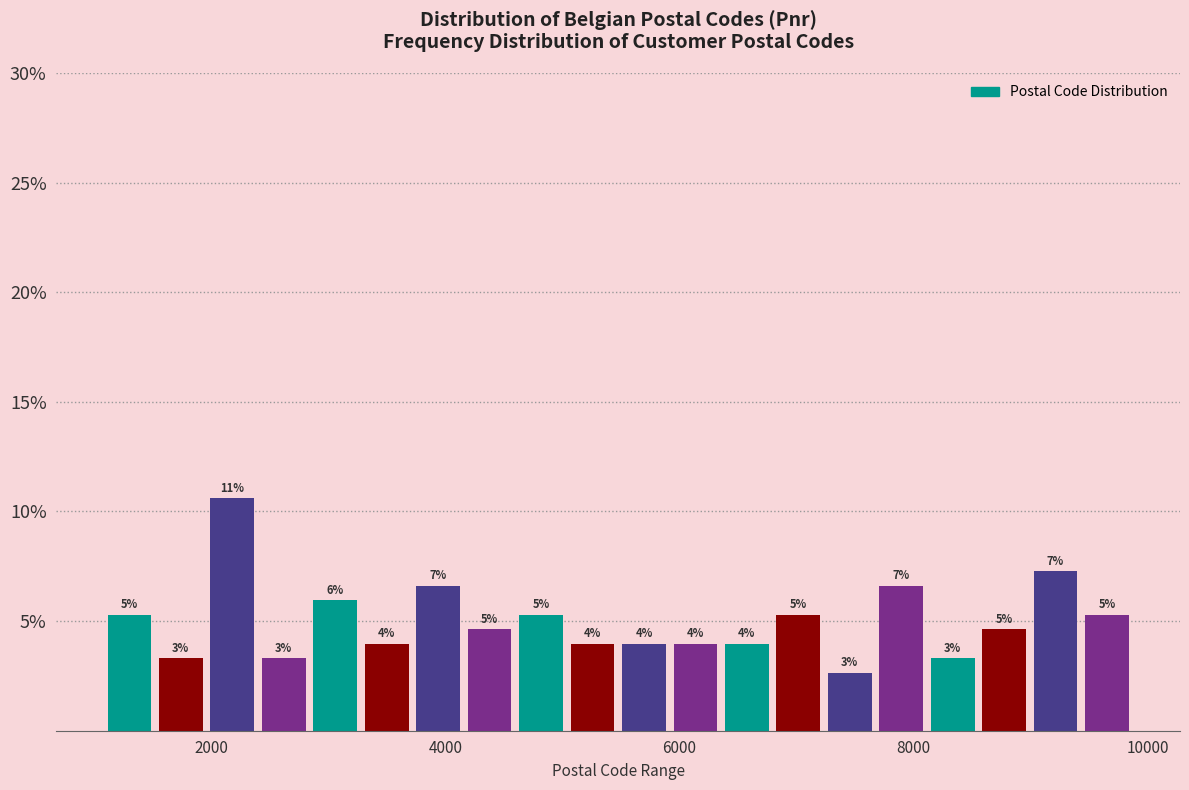

Read against the x-axis, roughly where is the centre of the tallest bar?

2200